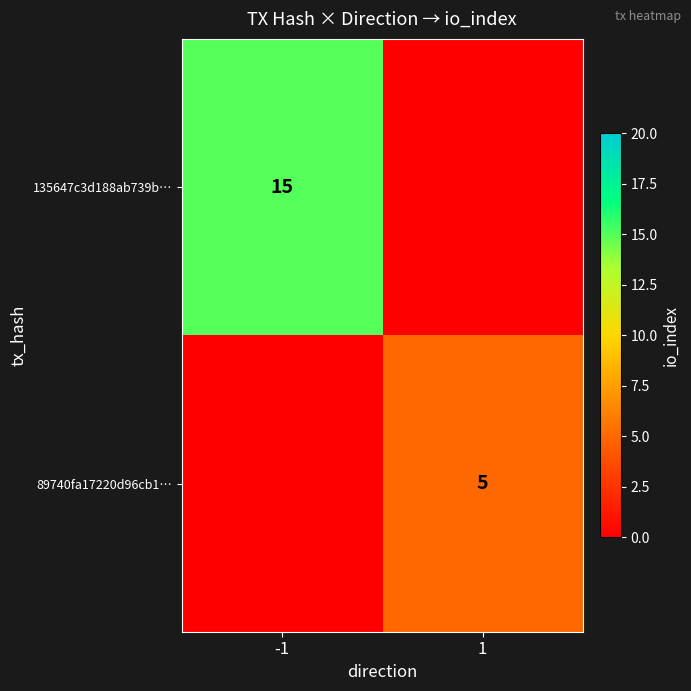

The 89740fa17220d96cb1… series shows 7 at 1. True or false?

False